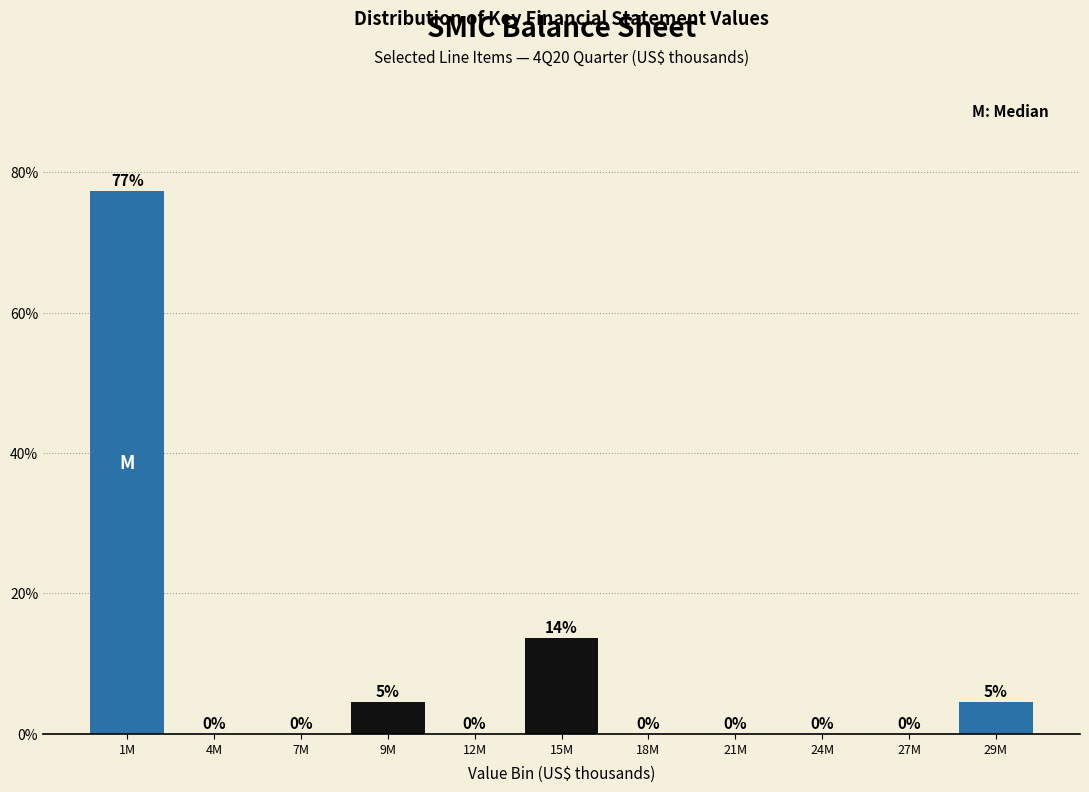

Between 15M and 18M, which is larger?

15M